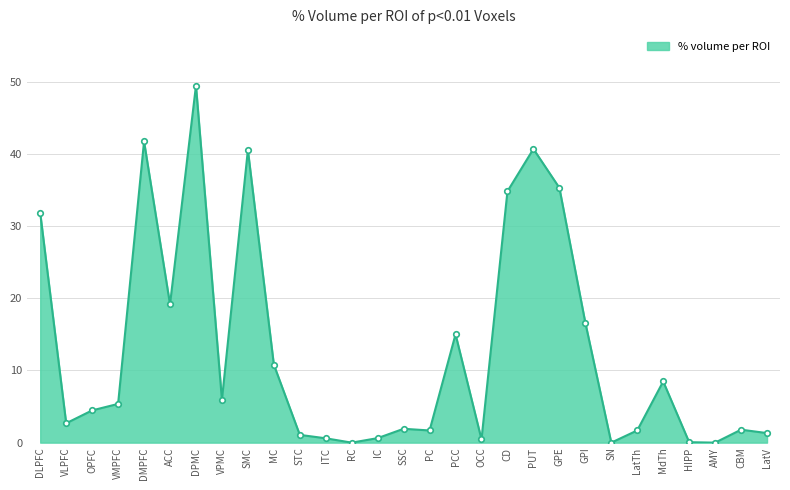

What is the difference between the maximum and second lowest values?

49.5